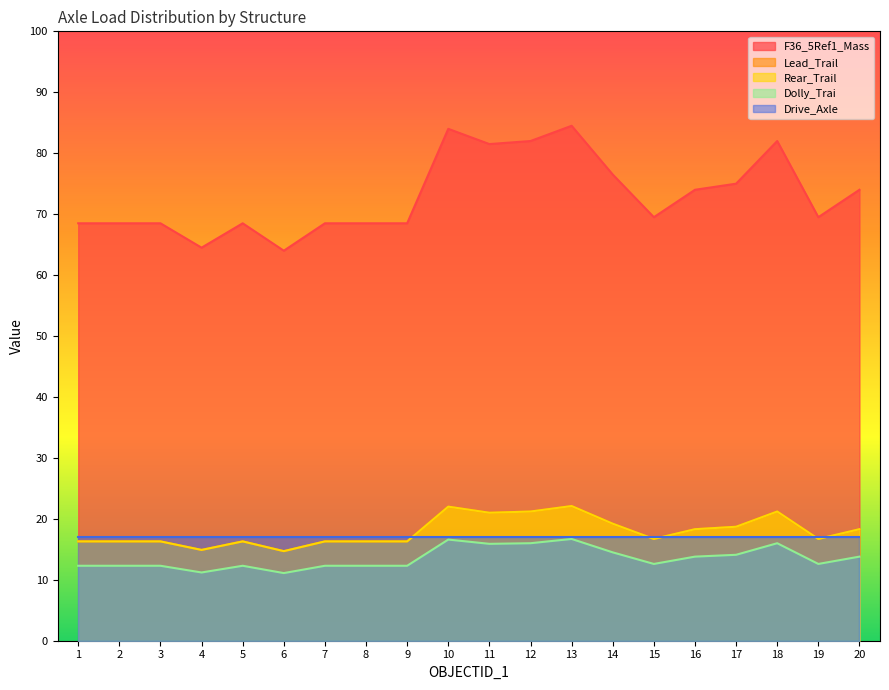

Which label corresponds to the largest value in the chart?

13